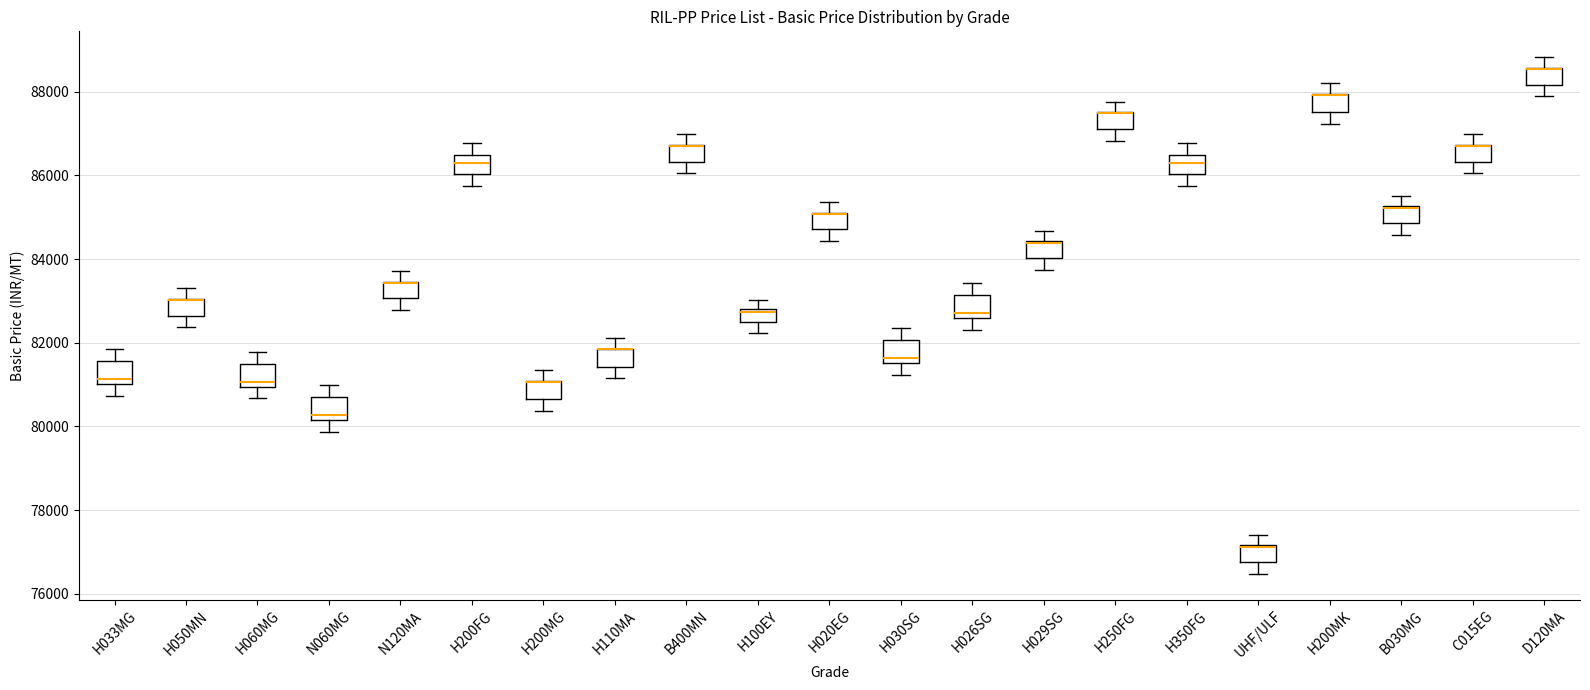

Where is the upper edge of the box for H250FG on the y-axis? The values are not printed on the chart, so give them approximately, as read against the axis.

87600